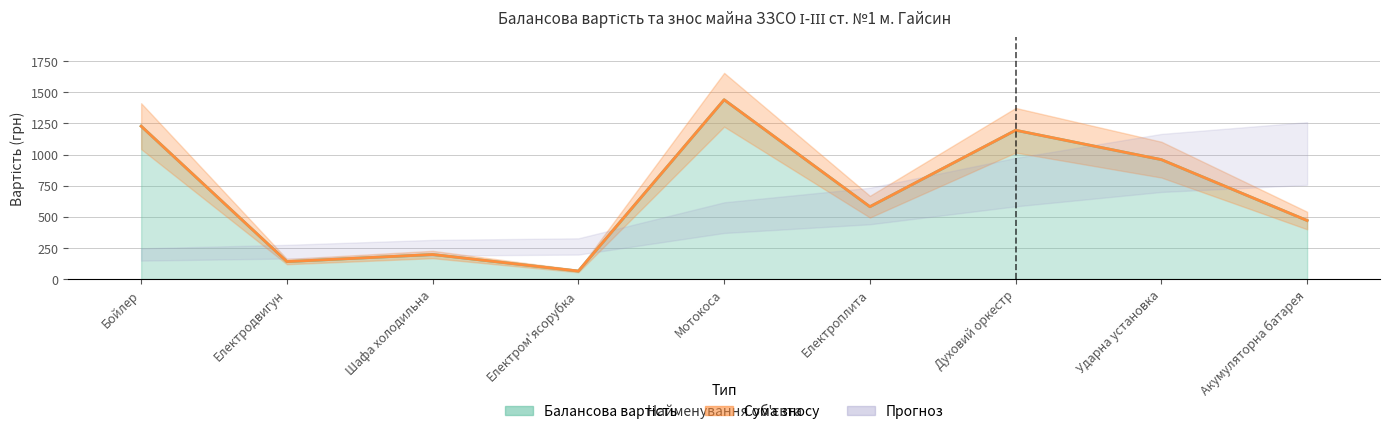

Is the value of Сума зносу at Мотокоса greater than the value of Балансова вартість at Бойлер?

Yes